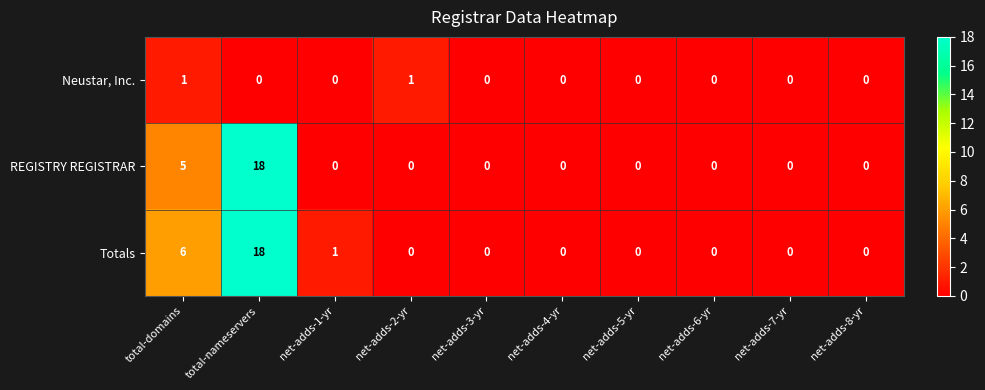

How many categories are shown in the chart?

10